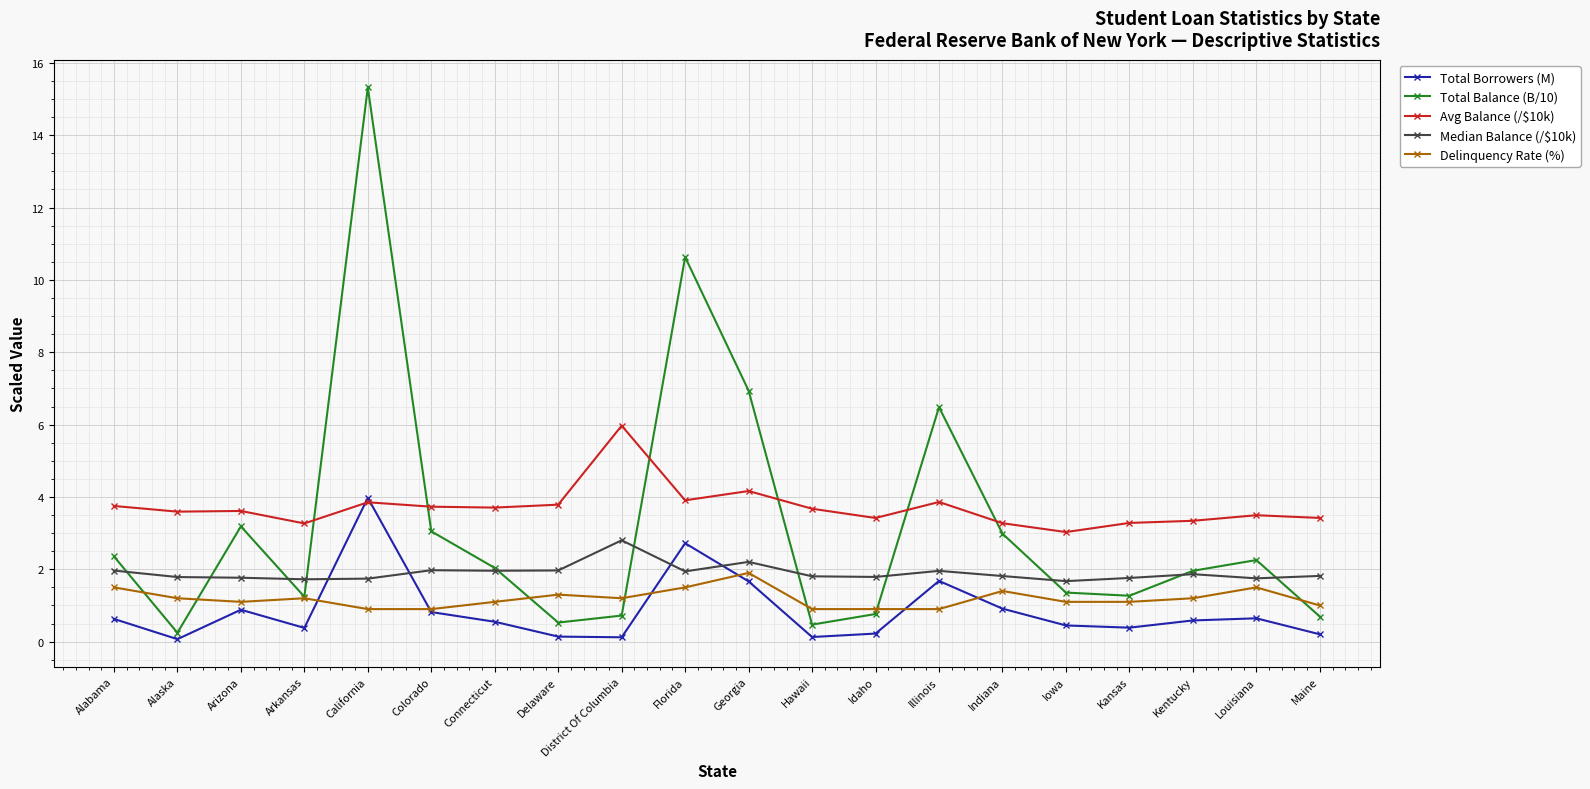

Rank the series at Hawaii from highest to lowest value.

Avg Balance (/$10k), Median Balance (/$10k), Delinquency Rate (%), Total Balance (B/10), Total Borrowers (M)